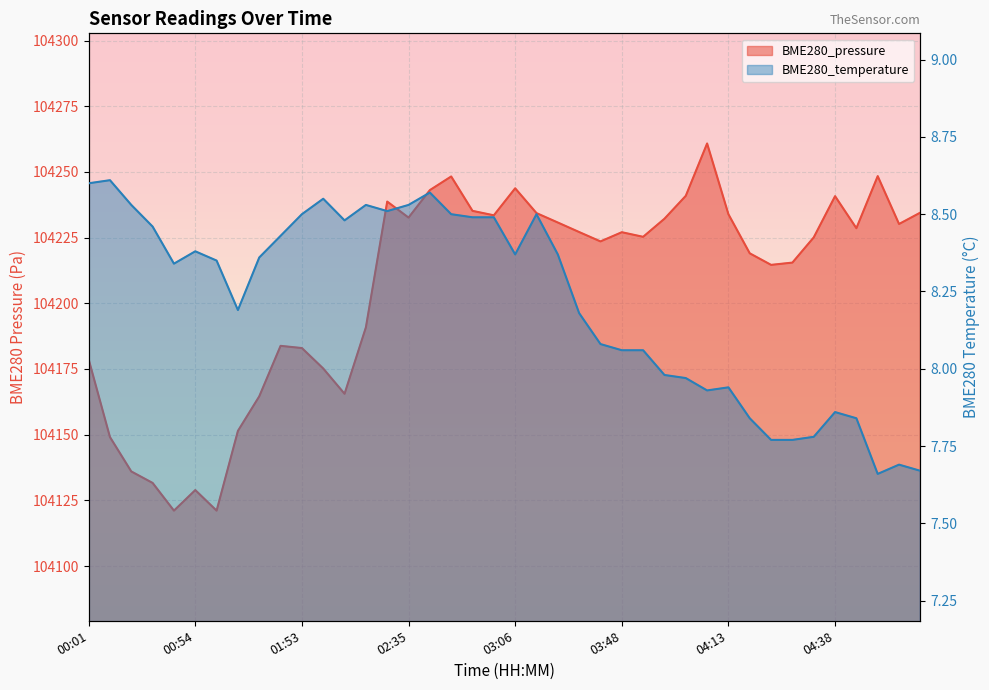

Rank the categories by BME280_pressure value from lowest to highest.

00:49, 00:59, 00:54, 00:44, 00:38, 00:33, 01:33, 01:42, 02:03, 01:58, 00:01, 01:53, 01:47, 02:08, 04:23, 04:28, 04:18, 03:43, 04:33, 03:53, 03:48, 03:37, 04:43, 04:54, 03:22, 03:58, 02:35, 03:01, 04:13, 03:17, 04:59, 02:56, 02:30, 04:38, 04:03, 02:40, 03:06, 02:51, 04:48, 04:08